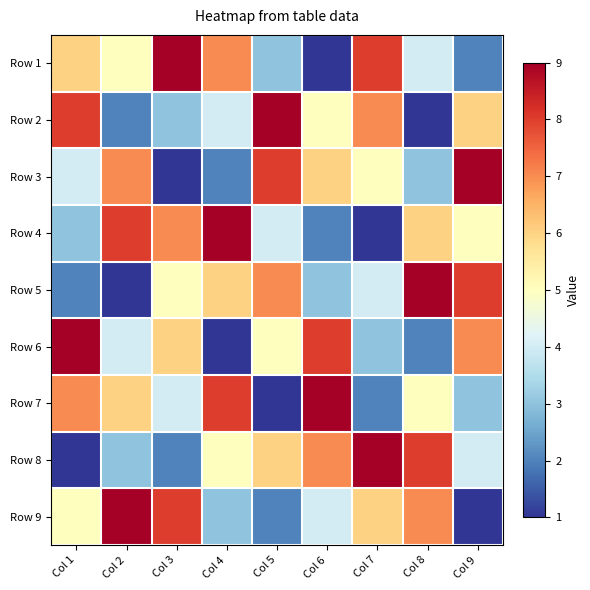

How many data points does each series have?

9